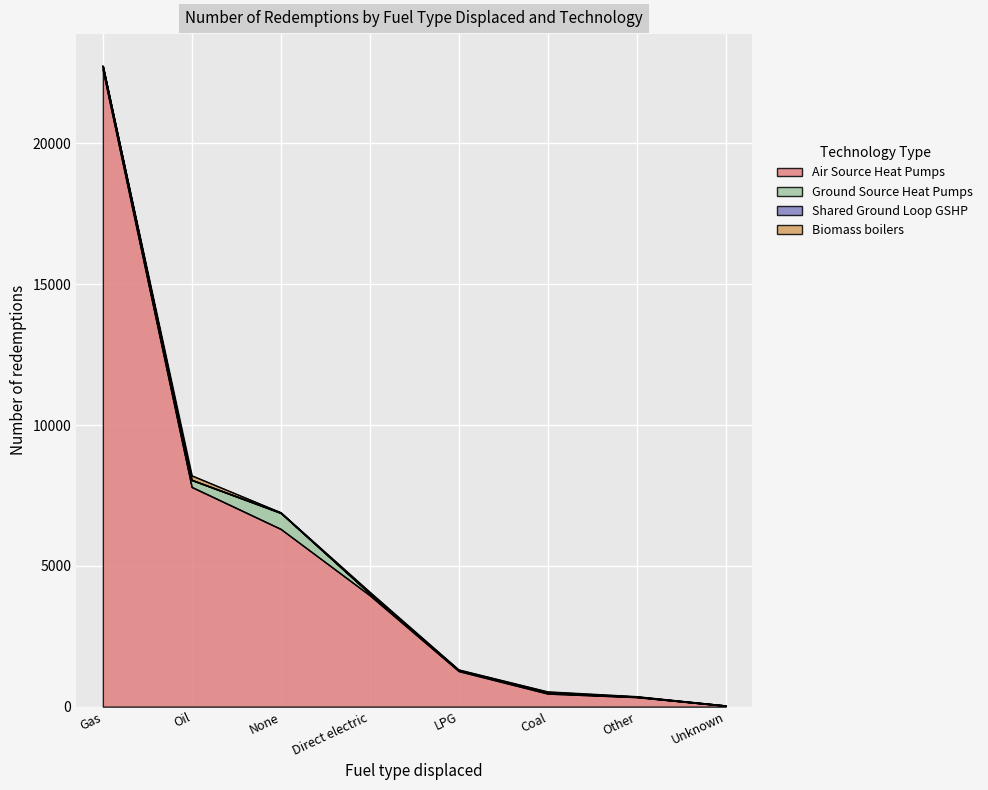

What is the total value across all series at None?

6893